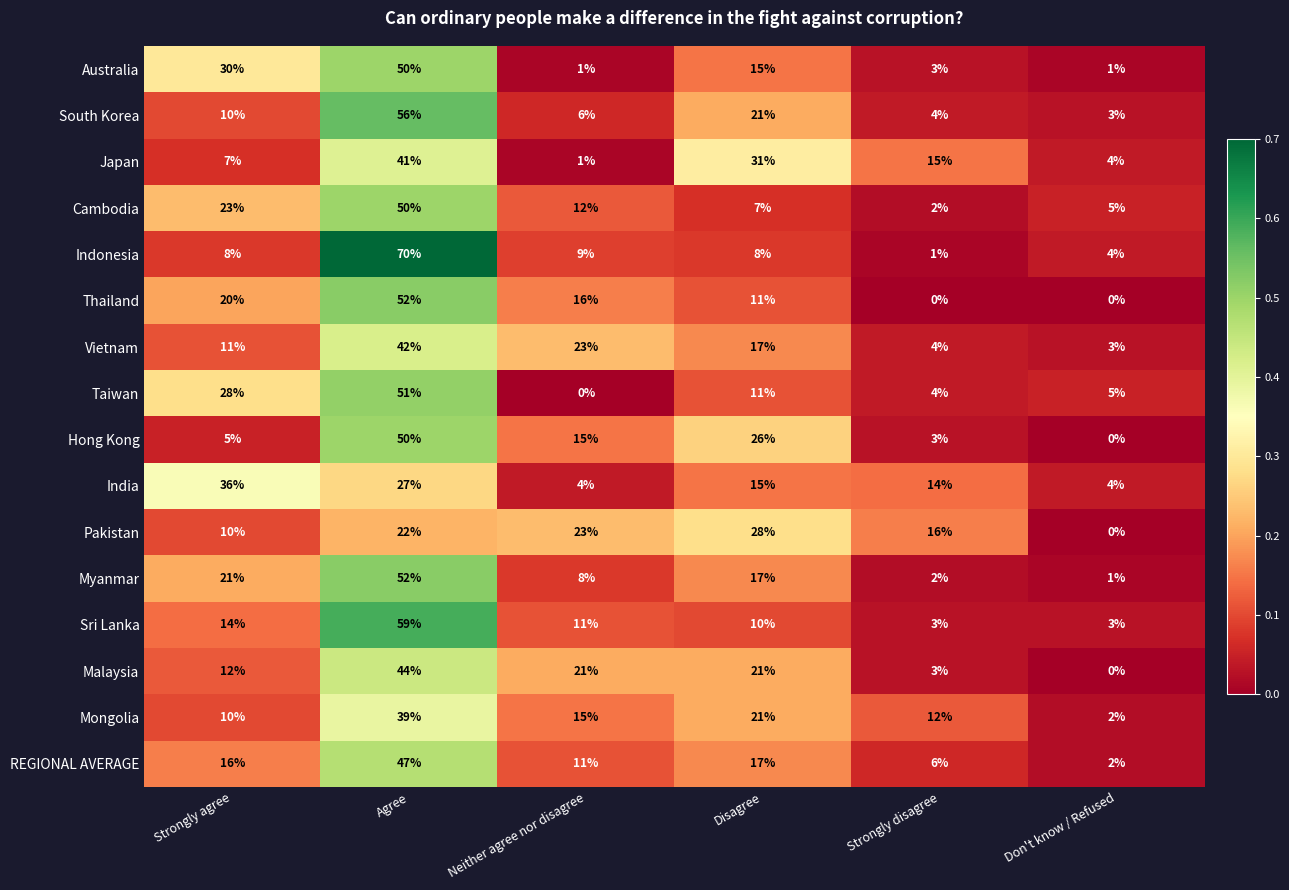

What is the difference between the Cambodia values at Agree and Strongly agree?

27